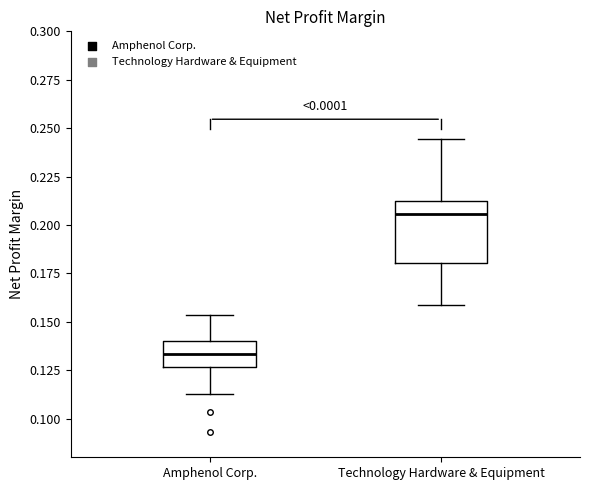

Which box has the highest median line?

Technology Hardware & Equipment